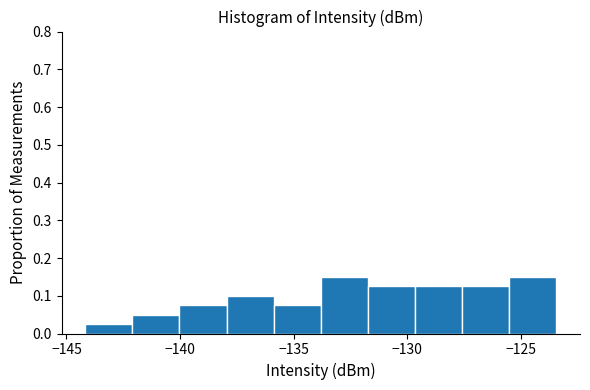

Reading left to right, list every bar in this chart as the range it spans on the x-axis followed by its height. Neither the bar edges nor the heights are printed on the chart, so give them approximately, as read against the axes.

-144.0 to -142.0: 0.03
-142.0 to -140.0: 0.05
-140.0 to -138.0: 0.08
-138.0 to -136.0: 0.10
-136.0 to -134.0: 0.08
-134.0 to -131.5: 0.15
-131.5 to -129.5: 0.13
-129.5 to -127.5: 0.13
-127.5 to -125.5: 0.13
-125.5 to -123.5: 0.15